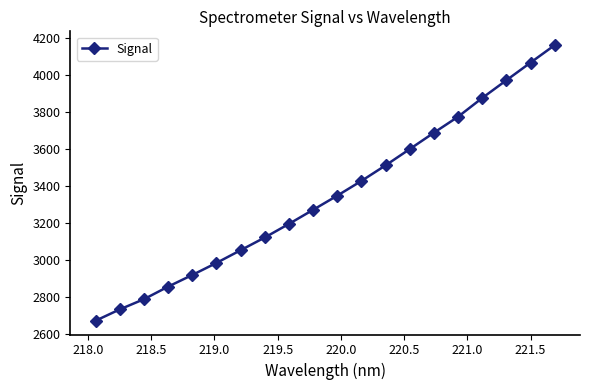

True or false: there are more than 1 points higher than both neighbors.

False